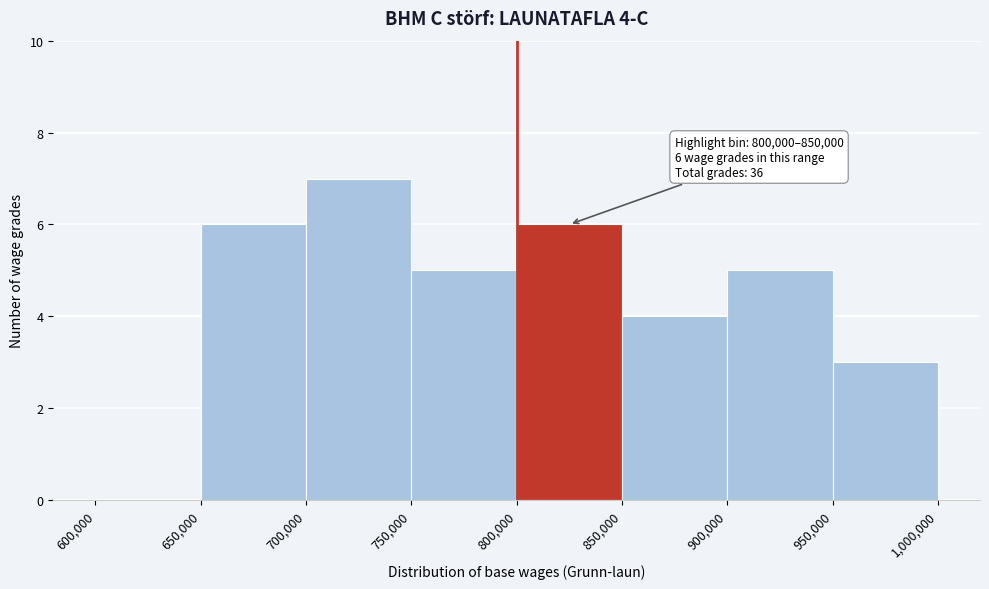

Over which range of the x-axis is the bar tallest?

700,000 to 750,000